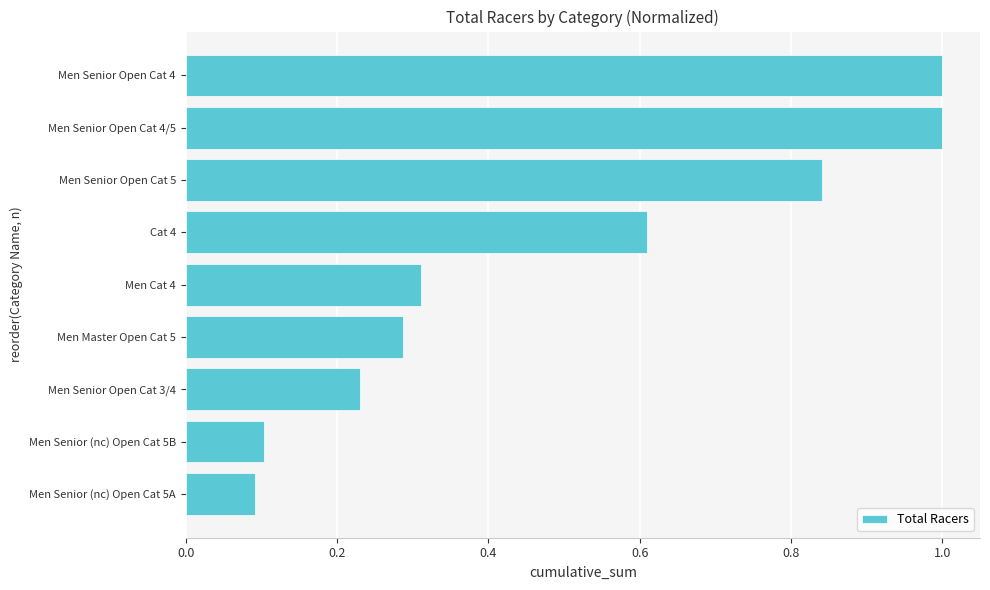

What is the change in value from Men Senior (nc) Open Cat 5B to Men Master Open Cat 5?

+0.2